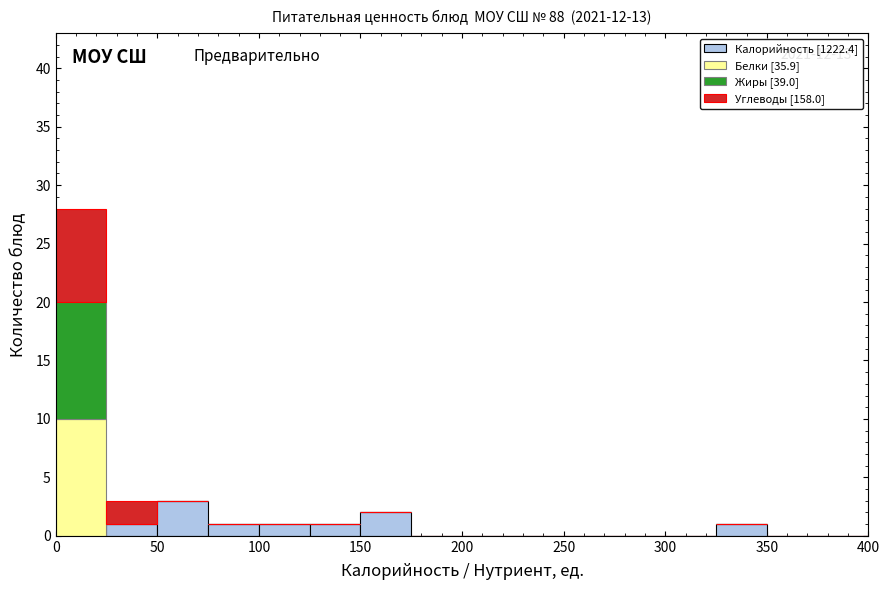

Which range on the x-axis has the tallest stacked bar (by total height)?

0 to 25